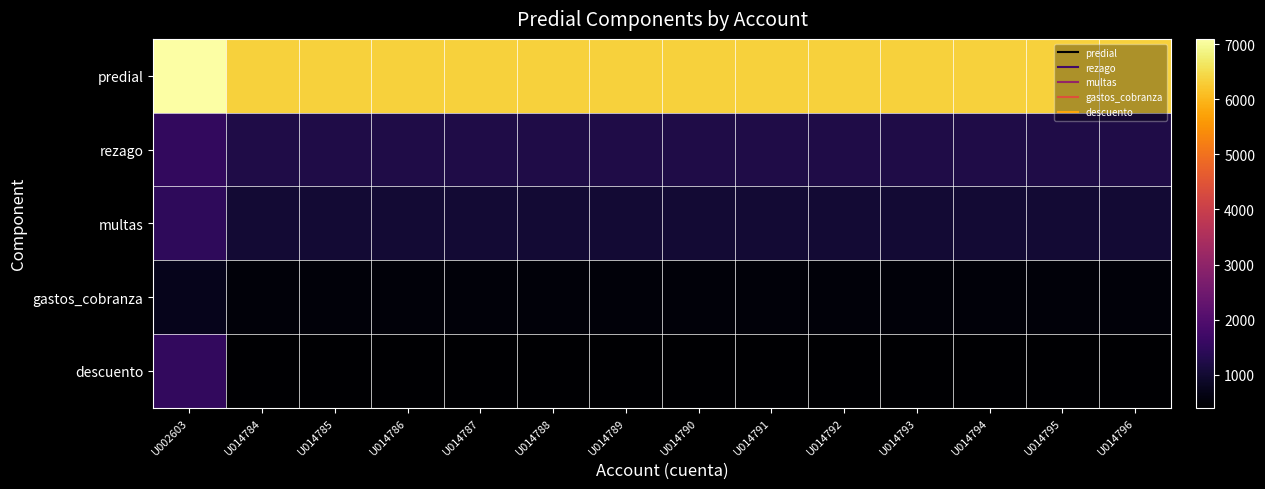

What is the difference between the highest and lowest values at U014790?

5953.1